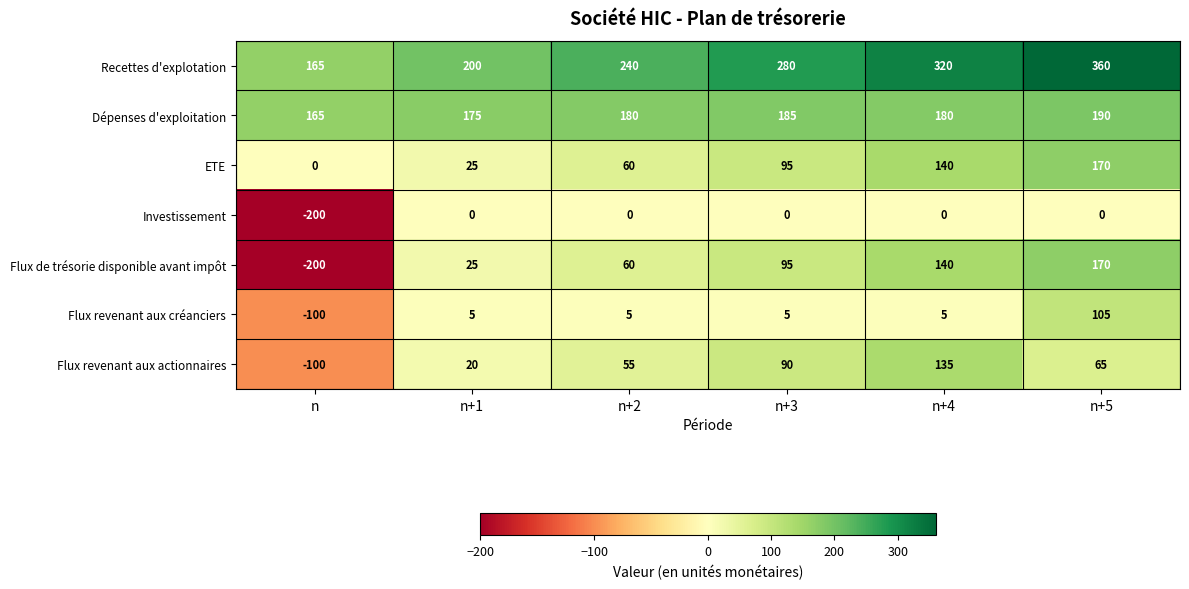

Is it true that ETE equals 25 at n+1?

True